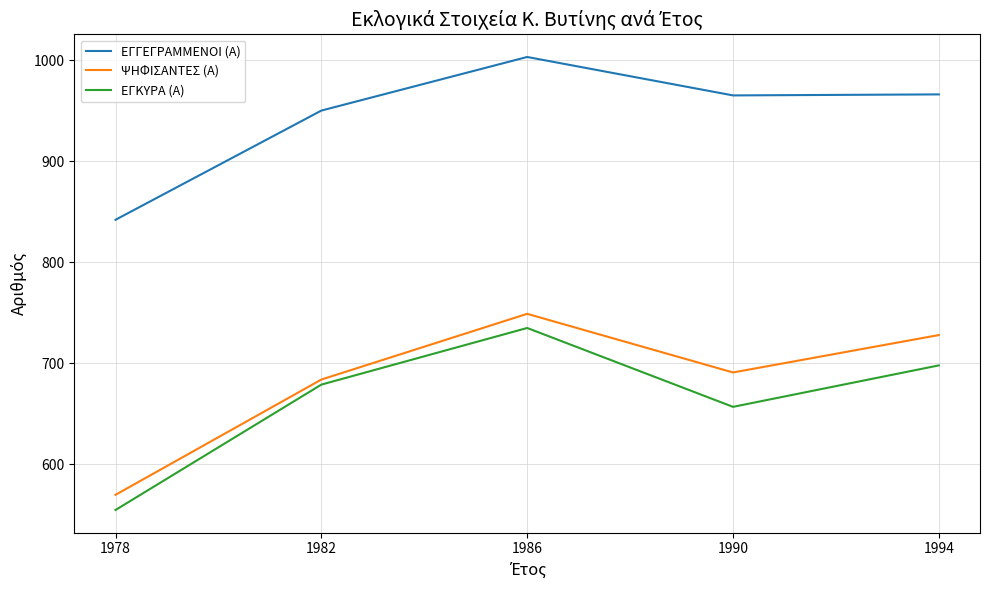

The ΨΗΦΙΣΑΝΤΕΣ (Α) series shows 1271 at 1994. True or false?

False